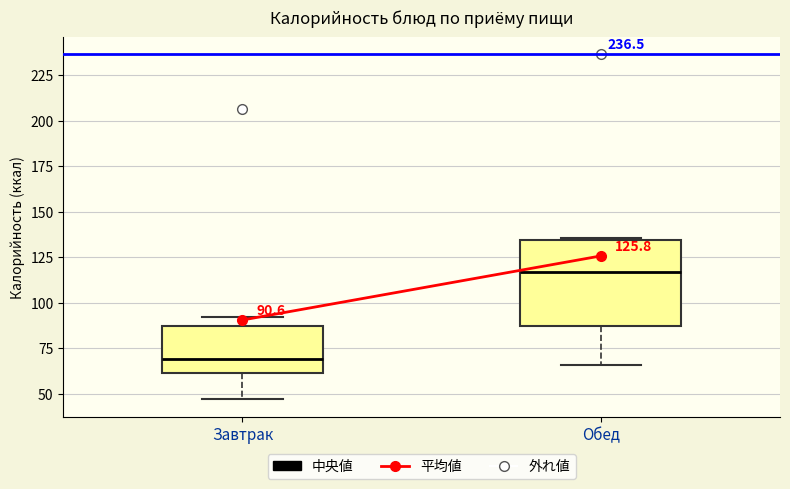

Comparing the boxes themselves (not the whiskers), which one is the tallest?

Обед